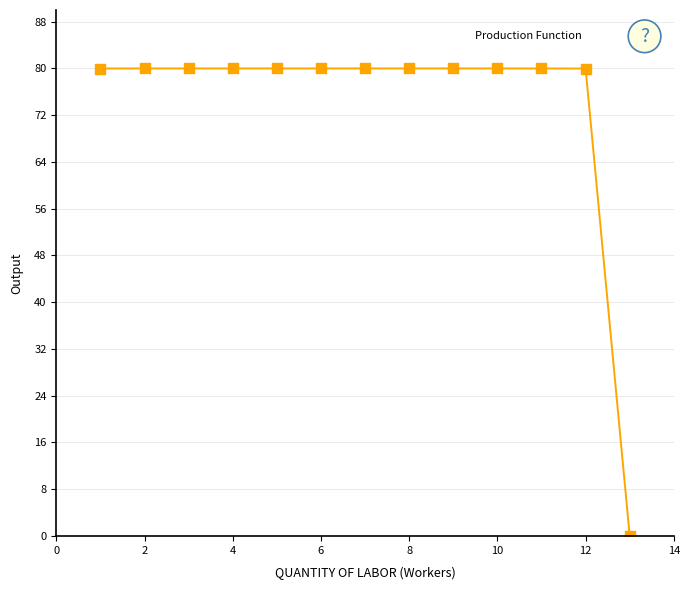

What is the range of X values (max minus min)?

12.0